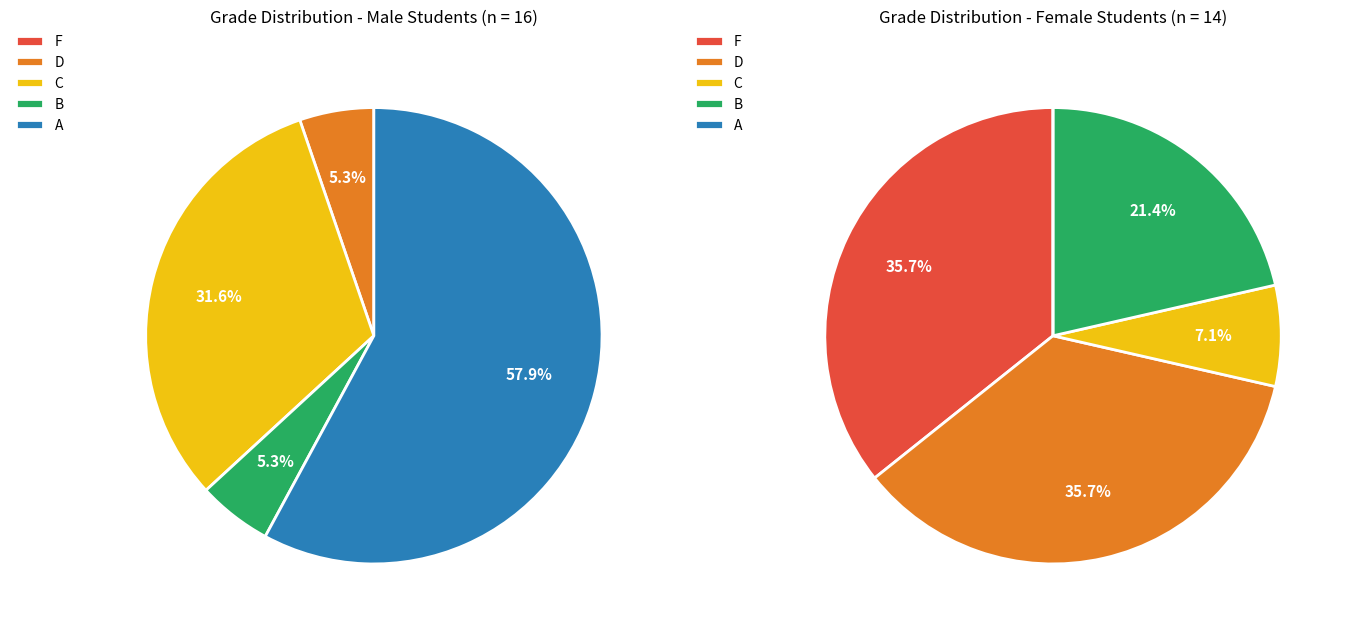

At D, list the series in order from largest to smallest.

Grade Distribution (Female), Grade Distribution (Male)